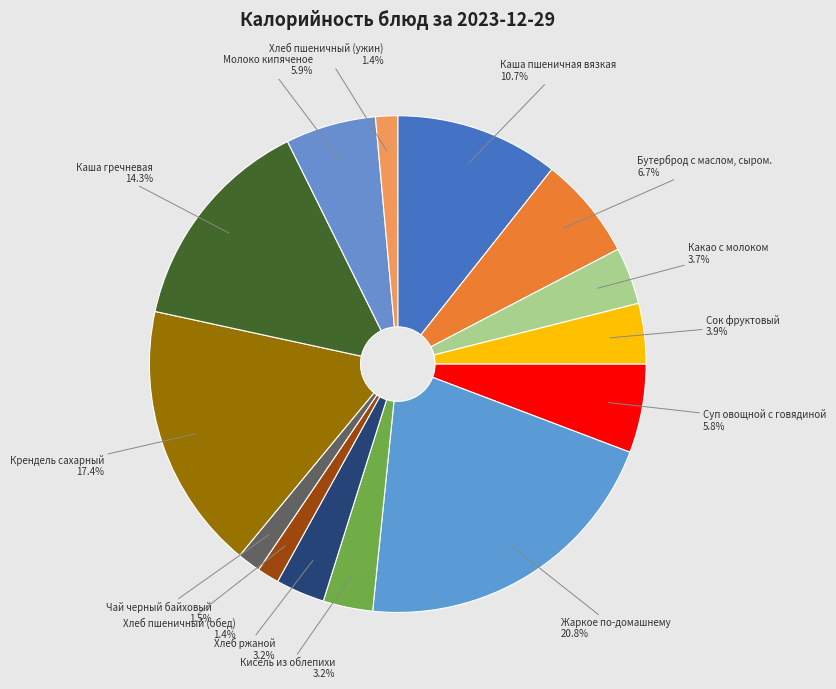

How many slices are in this pie chart?

14